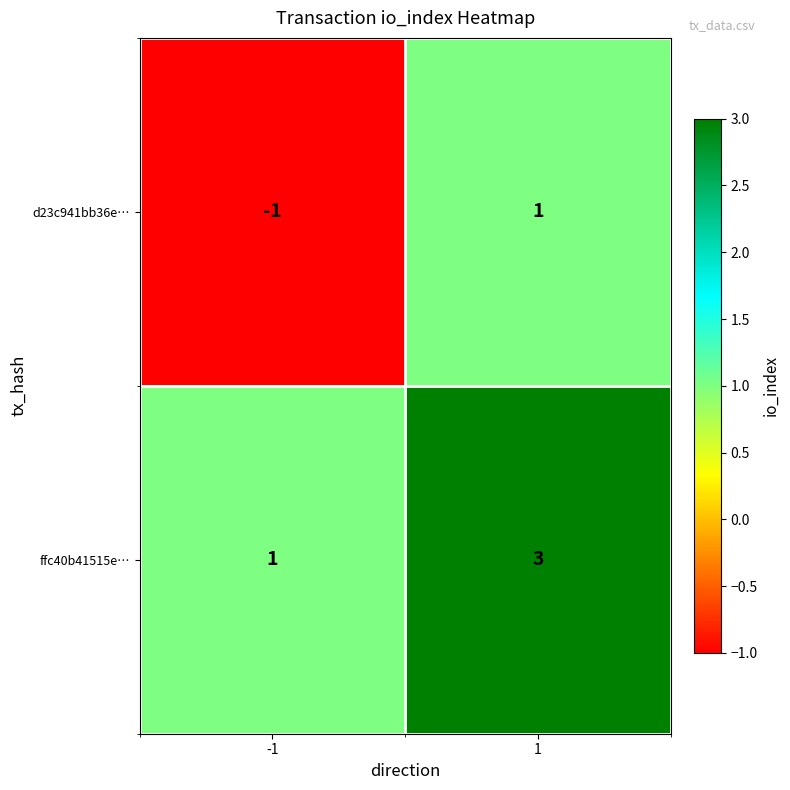

Which label corresponds to the largest value in the chart?

1